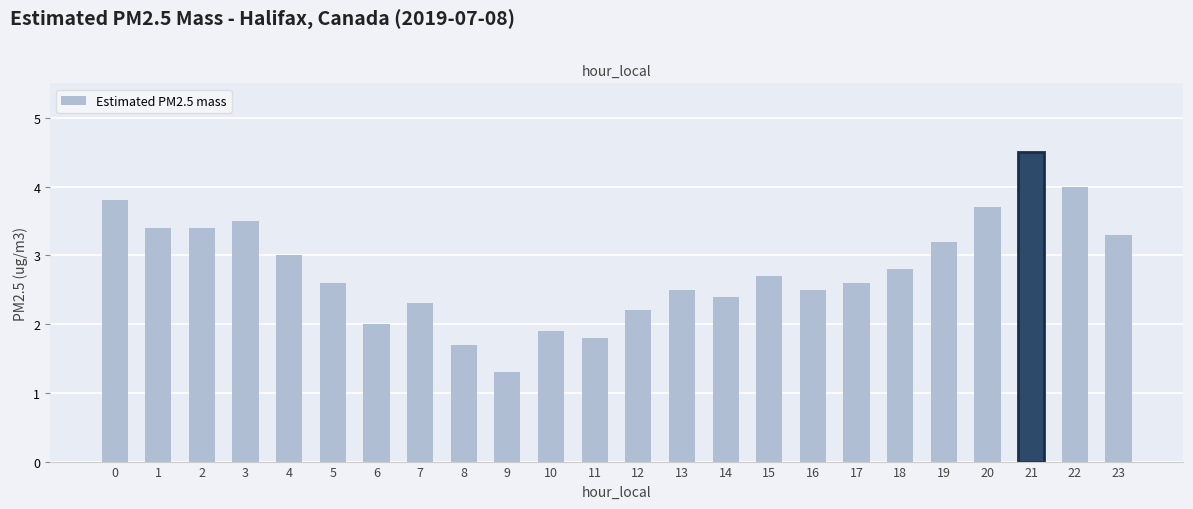

What is the value of the 19th bar from the left?

2.8